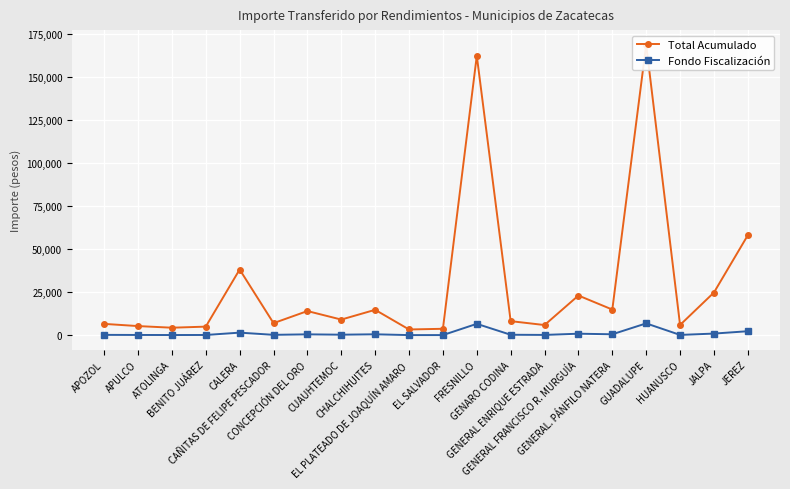

Reading left to right, list all the values displayed in this chart.

Total Acumulado: 6664	5385	4438	5062	38276	7088	14116	9164	14840	3411	3808	162538	8253	5984	23145	14988	169008	6035	24891	58200
Fondo Fiscalización: 274	222	183	208	1575	292	581	377	611	140	157	6687	340	246	952	617	6953	248	1024	2394